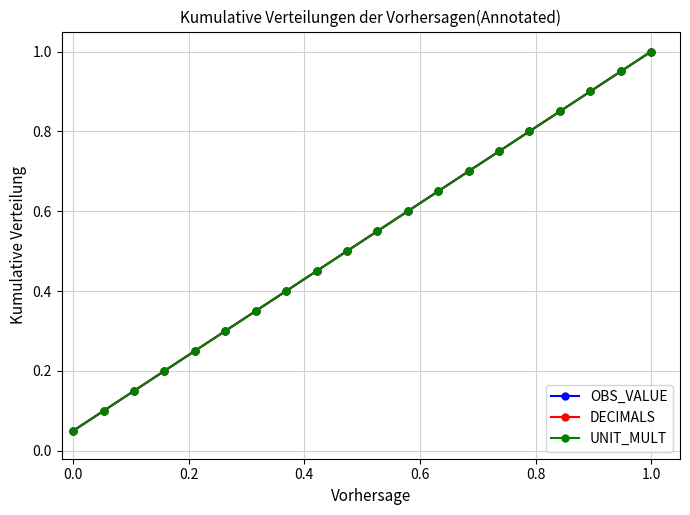

What is the average value of the UNIT_MULT series?

0.5